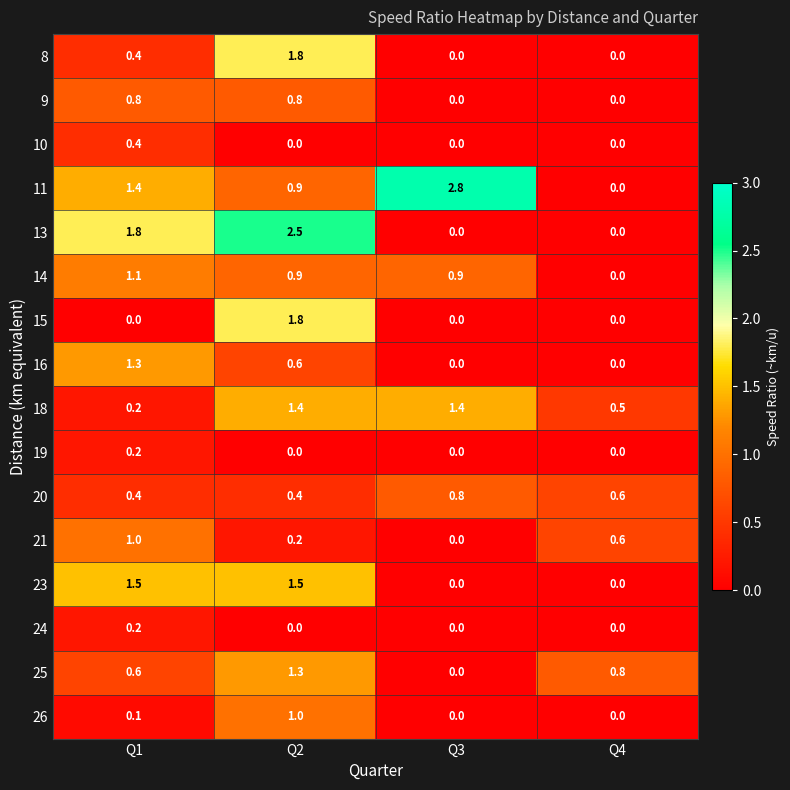

At which label does 11 reach its peak?

Q3